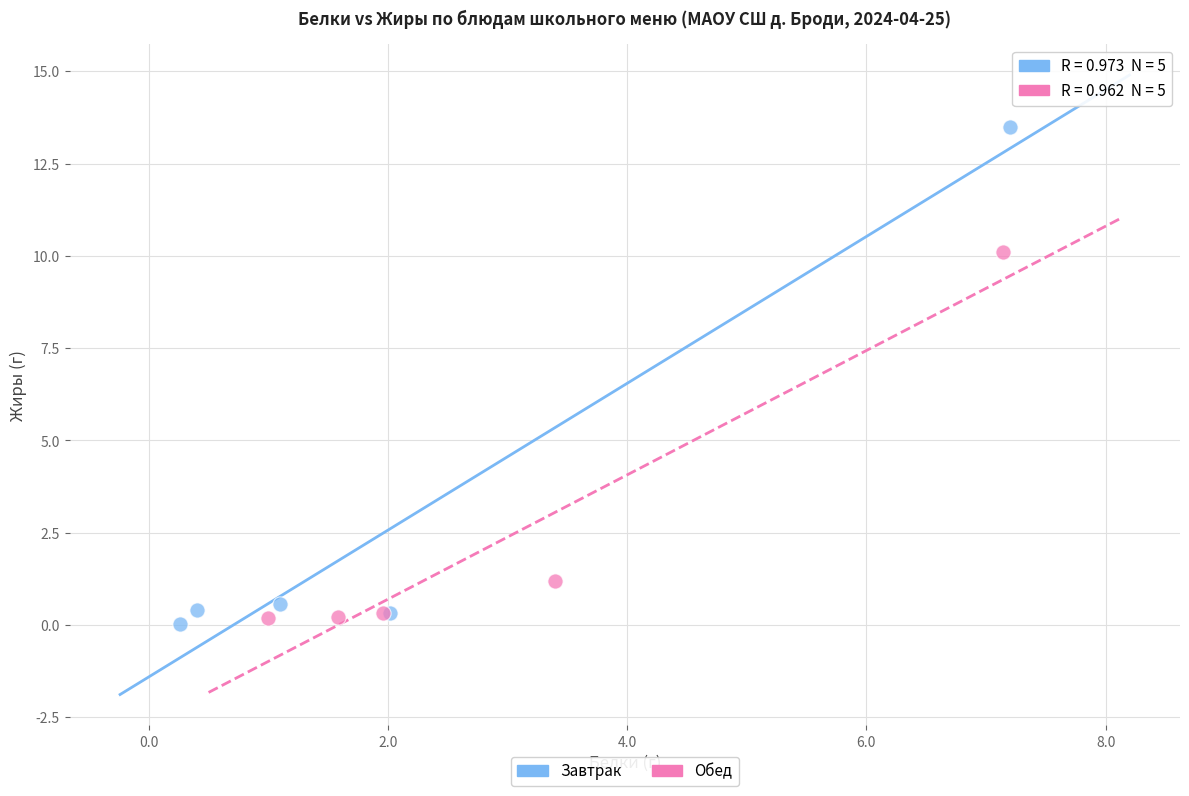

Which series contains the highest Y value?

Завтрак